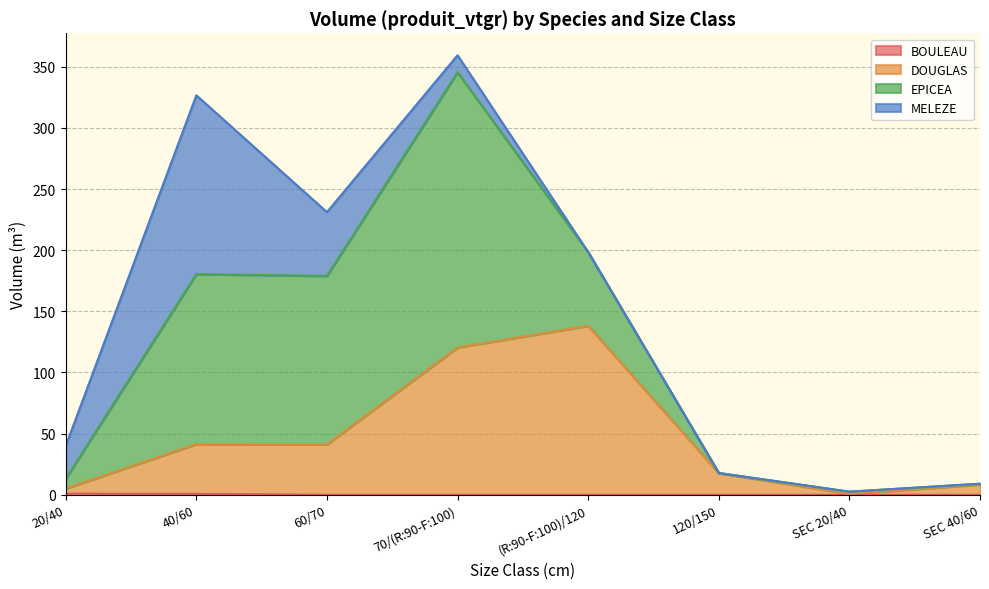

What is the difference between the BOULEAU values at 20/40 and SEC 40/60?

0.9